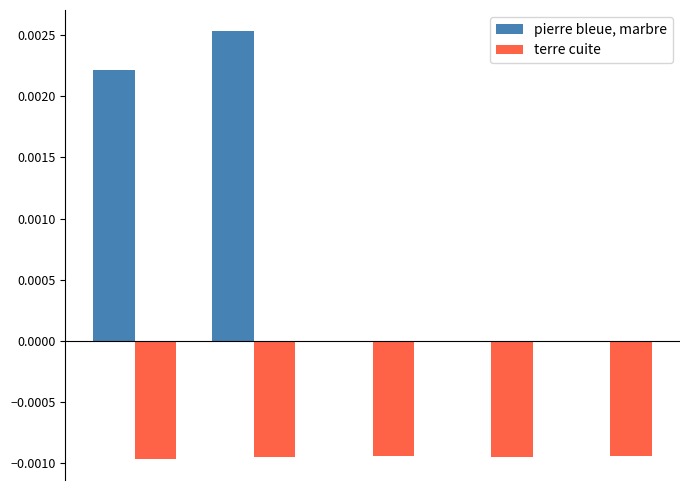

Which series has the largest total across all categories?

pierre bleue, marbre